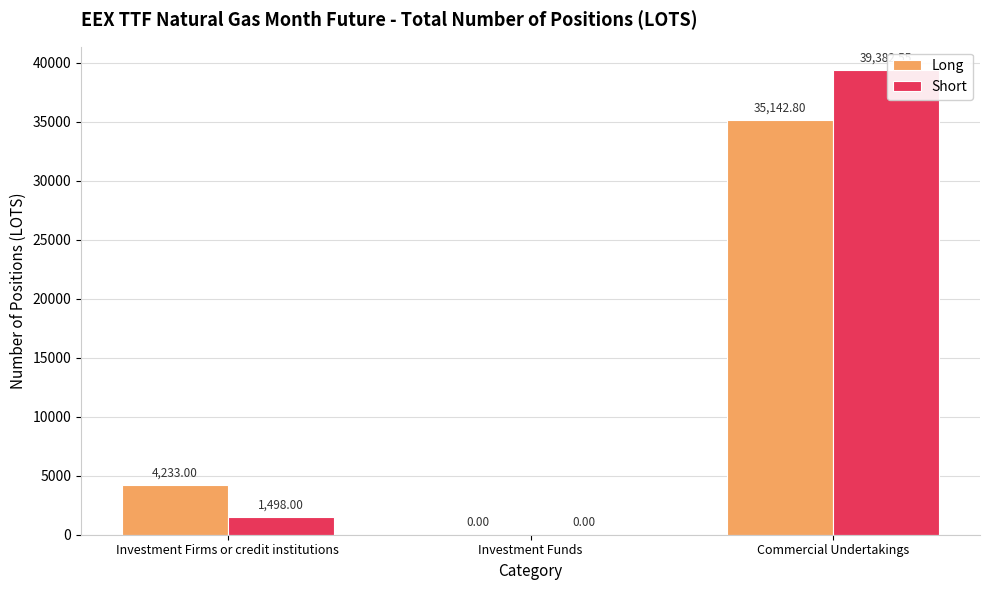

What is the total value across all series at Investment Firms or credit institutions?

5731.0